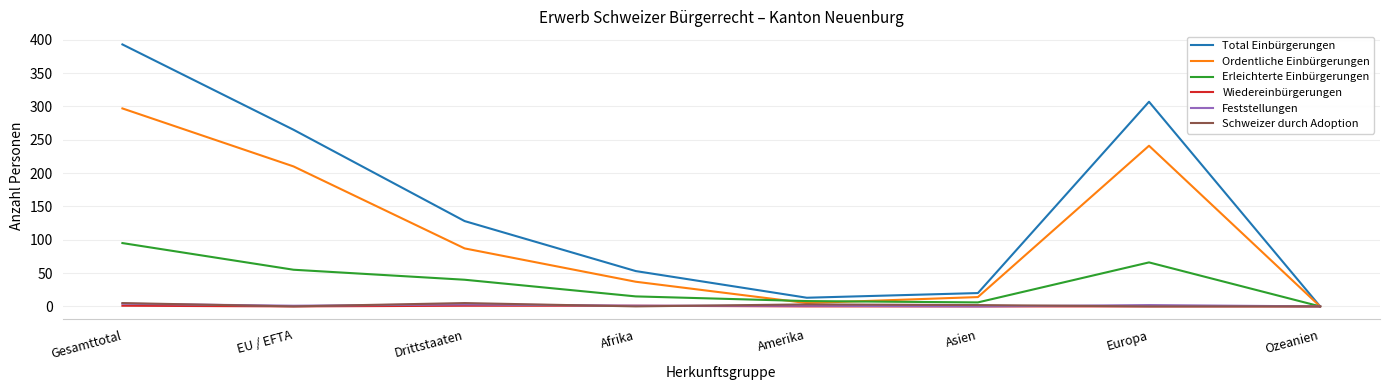

The value of Ordentliche Einbürgerungen at Ozeanien is -136. True or false?

False